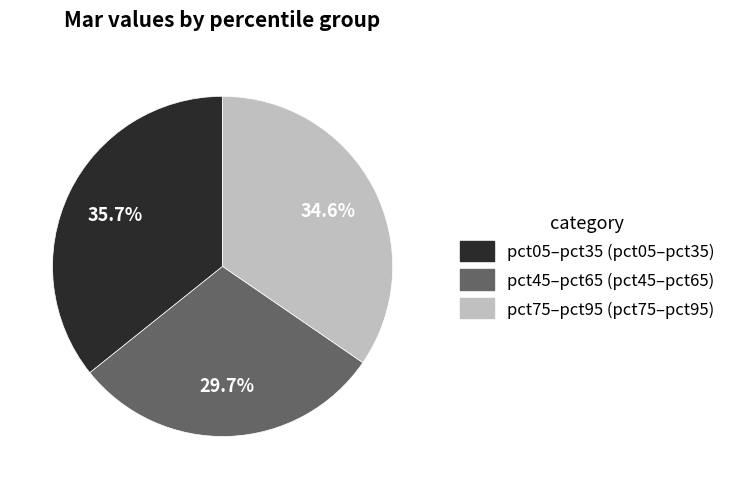

Does any single category account for the majority?

No